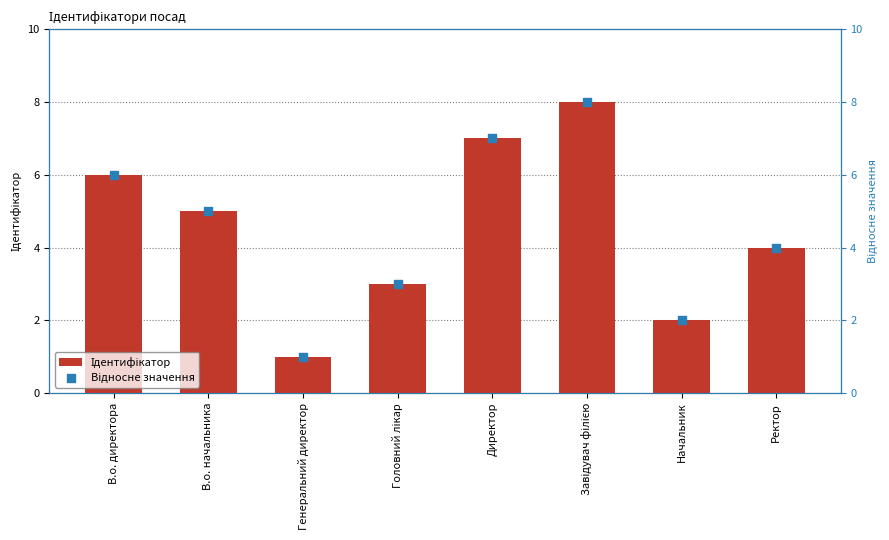

Which series has the largest total across all categories?

Ідентифікатор